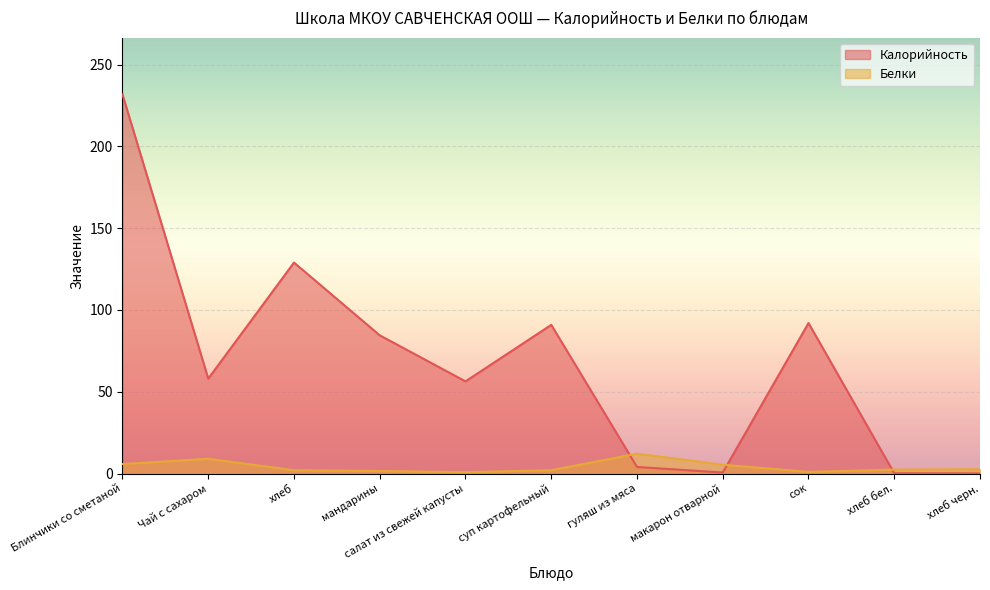

Where do Белки and Калорийность first cross each other?

суп картофельный and гуляш из мяса